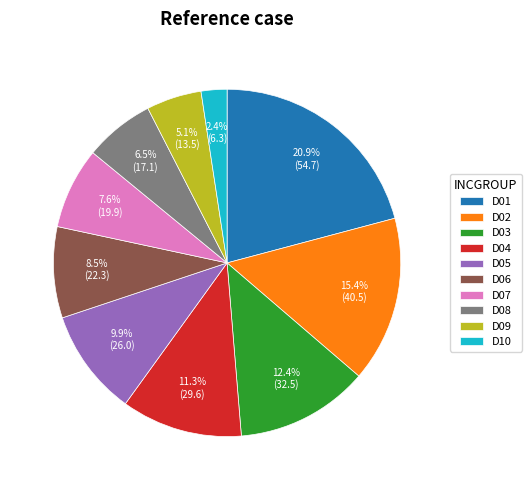

Do D10 and D03 together represent more than half of the pie?

No